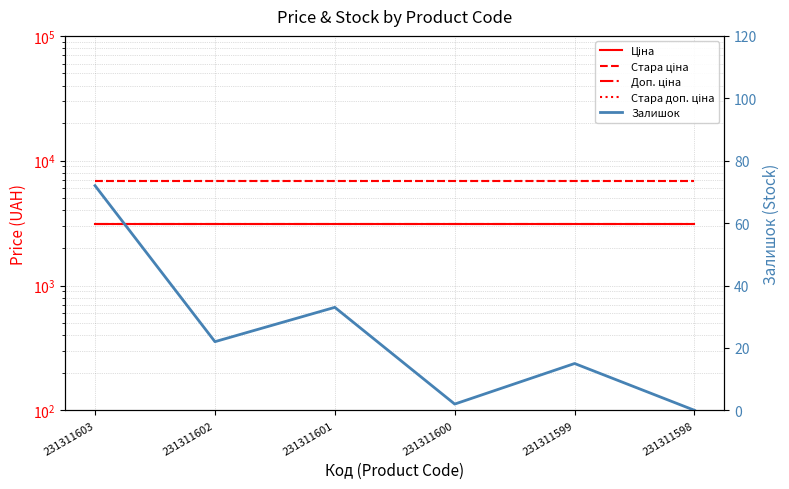

True or false: Стара доп. ціна and Стара ціна intersect in this chart.

False